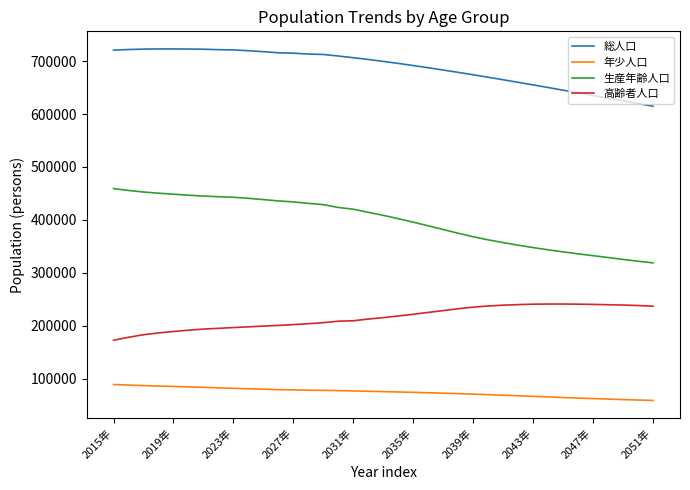

Which series has the widest spread of values?

生産年齢人口